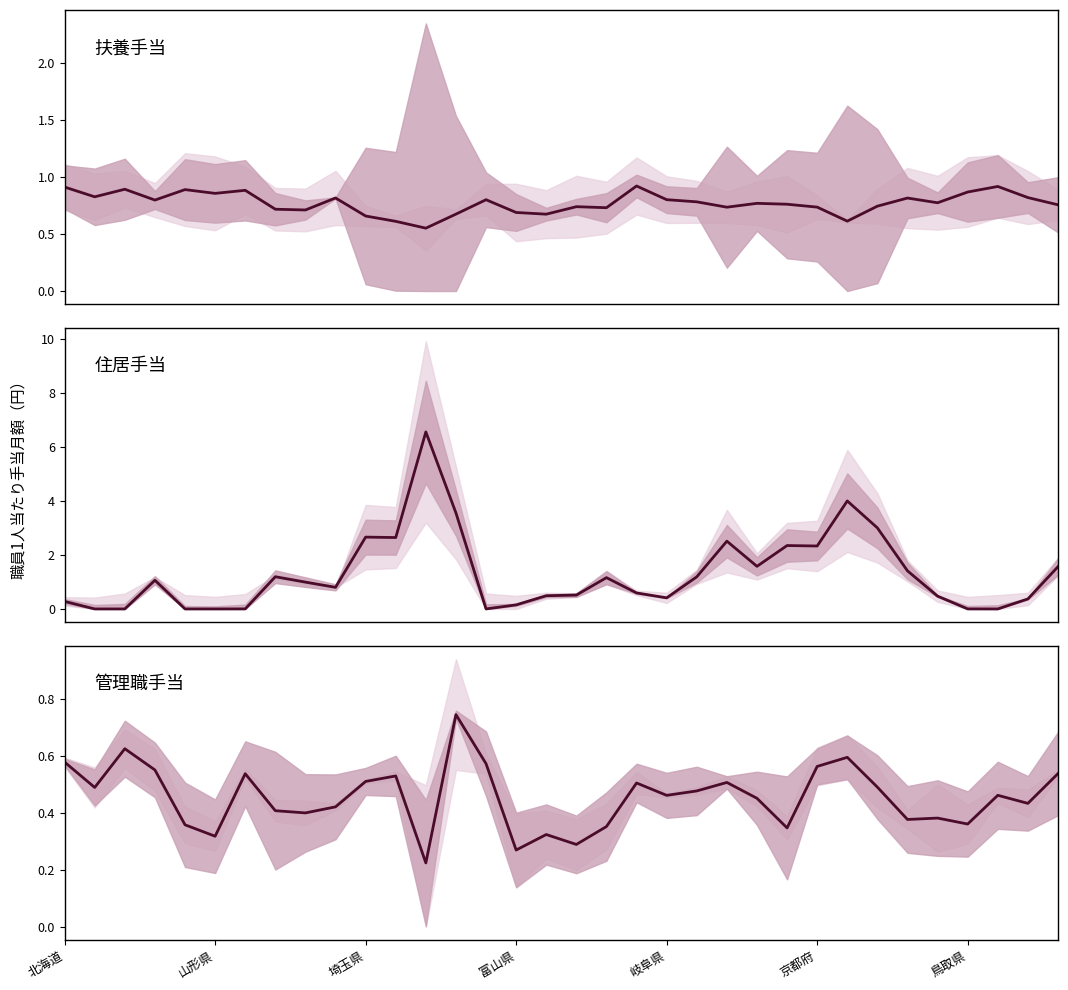

Rank the series by their maximum value, from lowest to highest.

管理職手当, 扶養手当, 住居手当